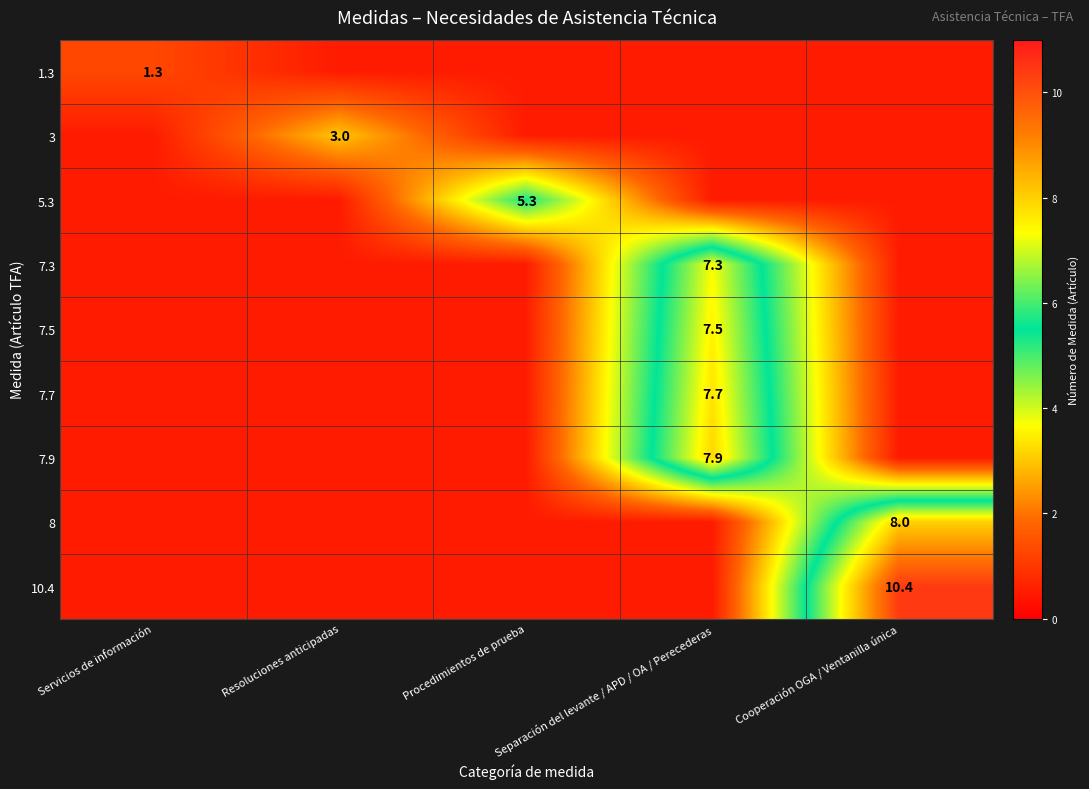

The 8 series shows 8.0 at Cooperación OGA / Ventanilla única. True or false?

True